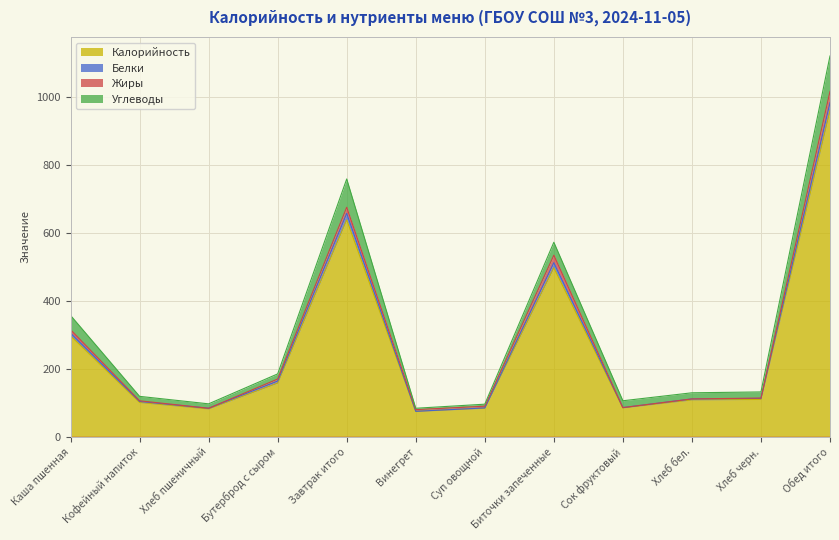

What is the maximum value shown in the chart?

982.5